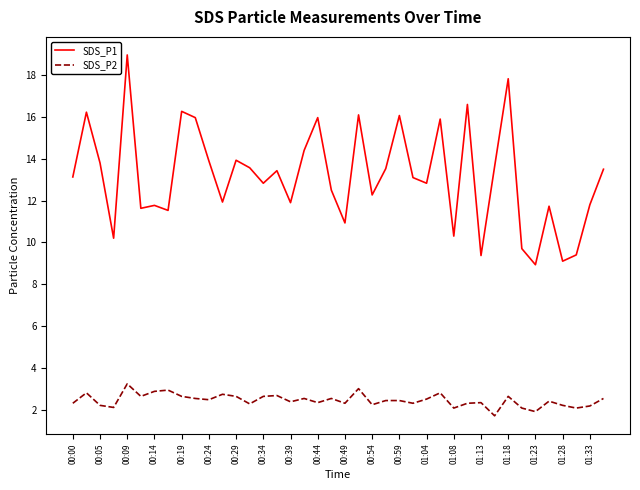

What are all the series names shown in the legend?

SDS_P1, SDS_P2